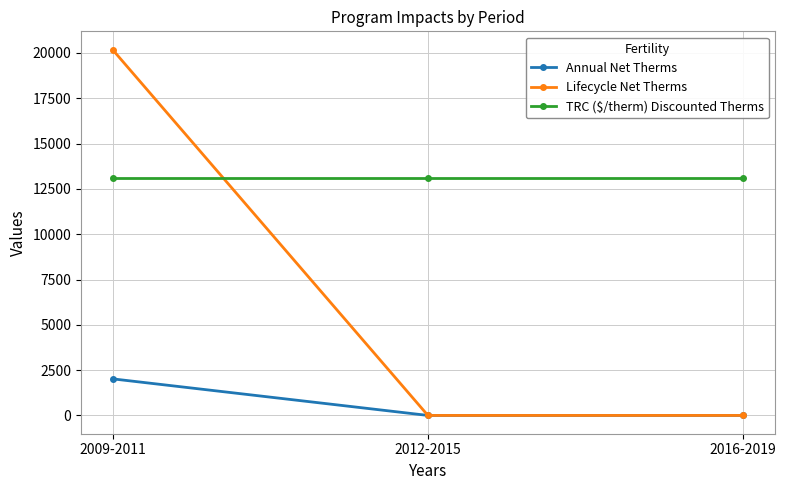

What is the difference between the highest and lowest values at 2016-2019?

13103.0